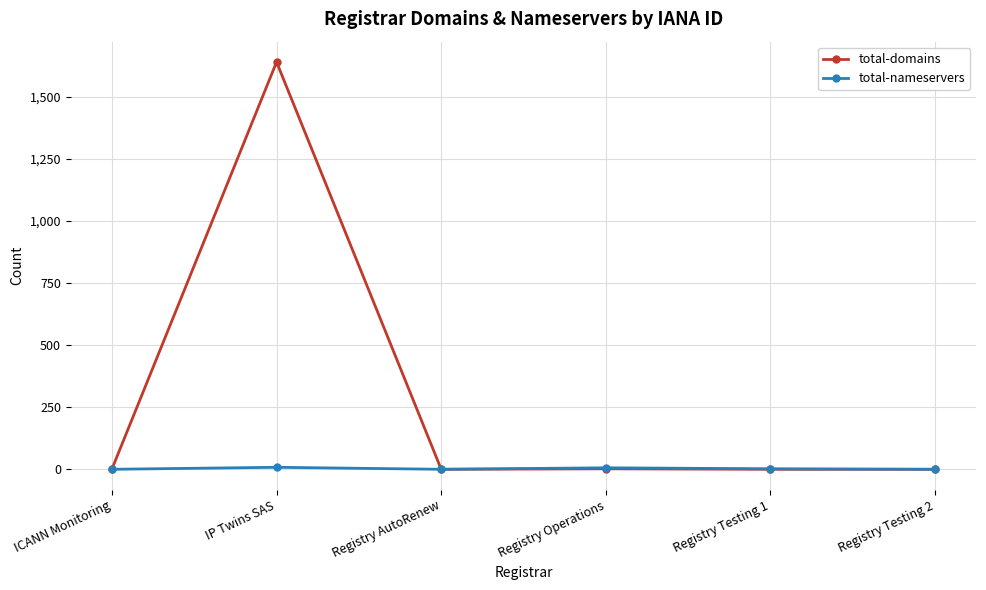

At which category is the sum across all series the highest?

IP Twins SAS